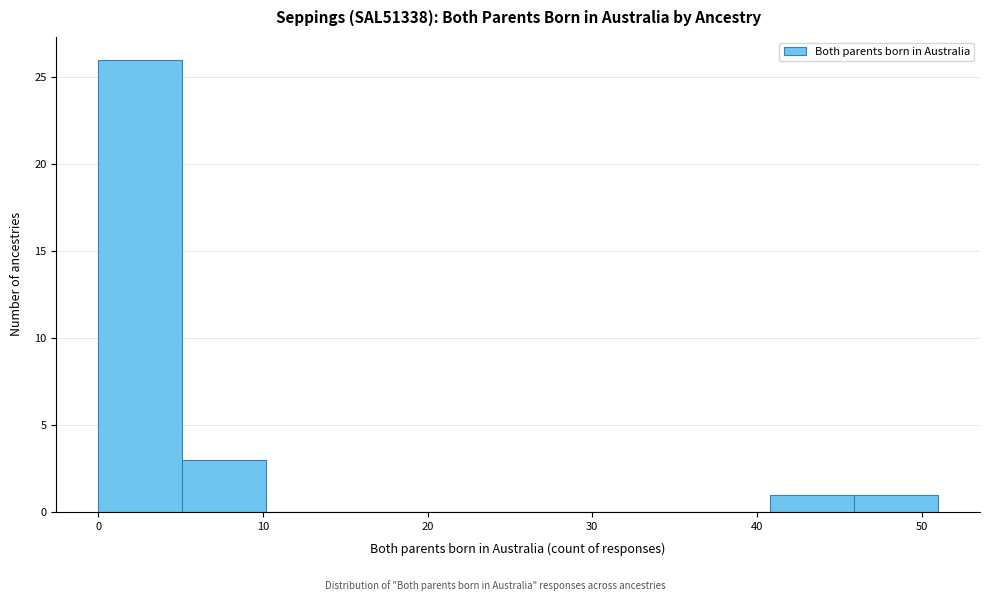

Reading left to right, list every bar in this chart as the range it spans on the x-axis followed by its height. Neither the bar edges nor the heights are printed on the chart, so give them approximately, as read against the axes.

0.0 to 5.1: 26
5.1 to 10.2: 3
10.2 to 15.3: 0
15.3 to 20.4: 0
20.4 to 25.5: 0
25.5 to 30.6: 0
30.6 to 35.7: 0
35.7 to 40.8: 0
40.8 to 45.9: 1
45.9 to 51.0: 1